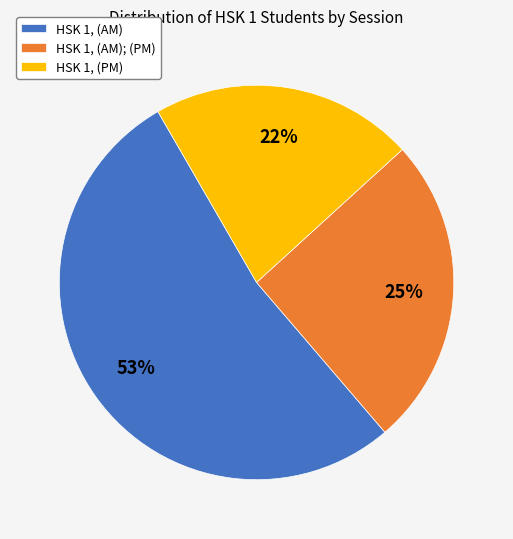

Is HSK 1, (AM) the majority of the pie?

Yes